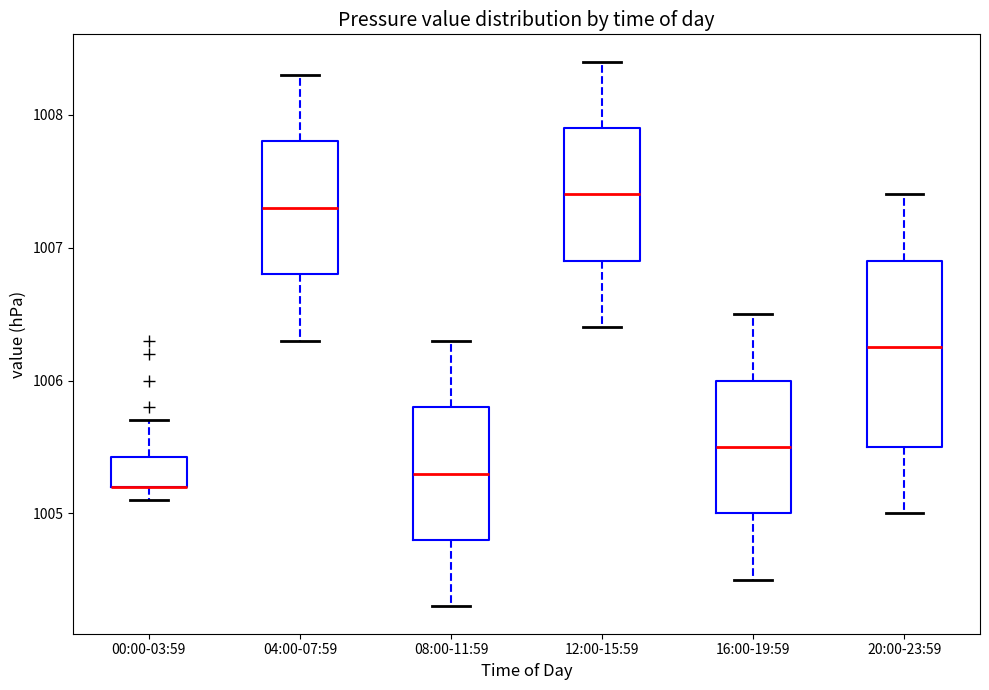

Reading left to right, transcribe this box plot: for each box, give where its median line is, the range the box spans, and where its two whiskers end, as read against the y-axis. The values are not printed on the chart, so give them approximately, as read against the axis.

00:00-03:59: median 1005.2 (drawn on the box's lower edge), box 1005.2 to 1005.4, whiskers 1005.1 to 1005.7
04:00-07:59: median 1007.3, box 1006.8 to 1007.8, whiskers 1006.3 to 1008.3
08:00-11:59: median 1005.3, box 1004.8 to 1005.8, whiskers 1004.3 to 1006.3
12:00-15:59: median 1007.4, box 1006.9 to 1007.9, whiskers 1006.4 to 1008.4
16:00-19:59: median 1005.5, box 1005.0 to 1006.0, whiskers 1004.5 to 1006.5
20:00-23:59: median 1006.3, box 1005.5 to 1006.9, whiskers 1005.0 to 1007.4